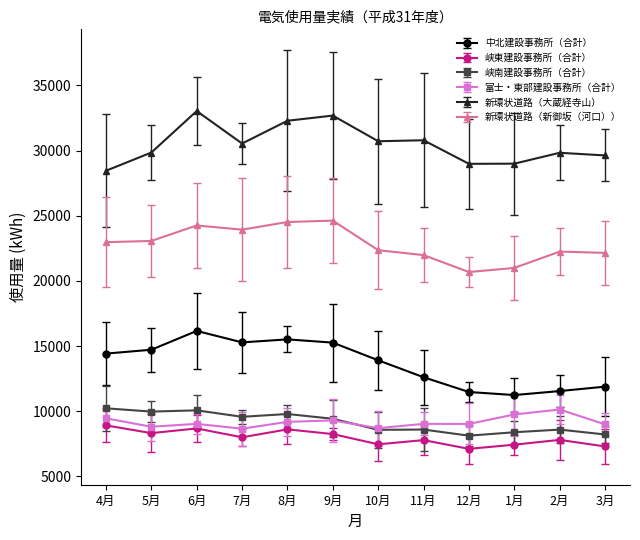

What is the greatest value displayed?

33029